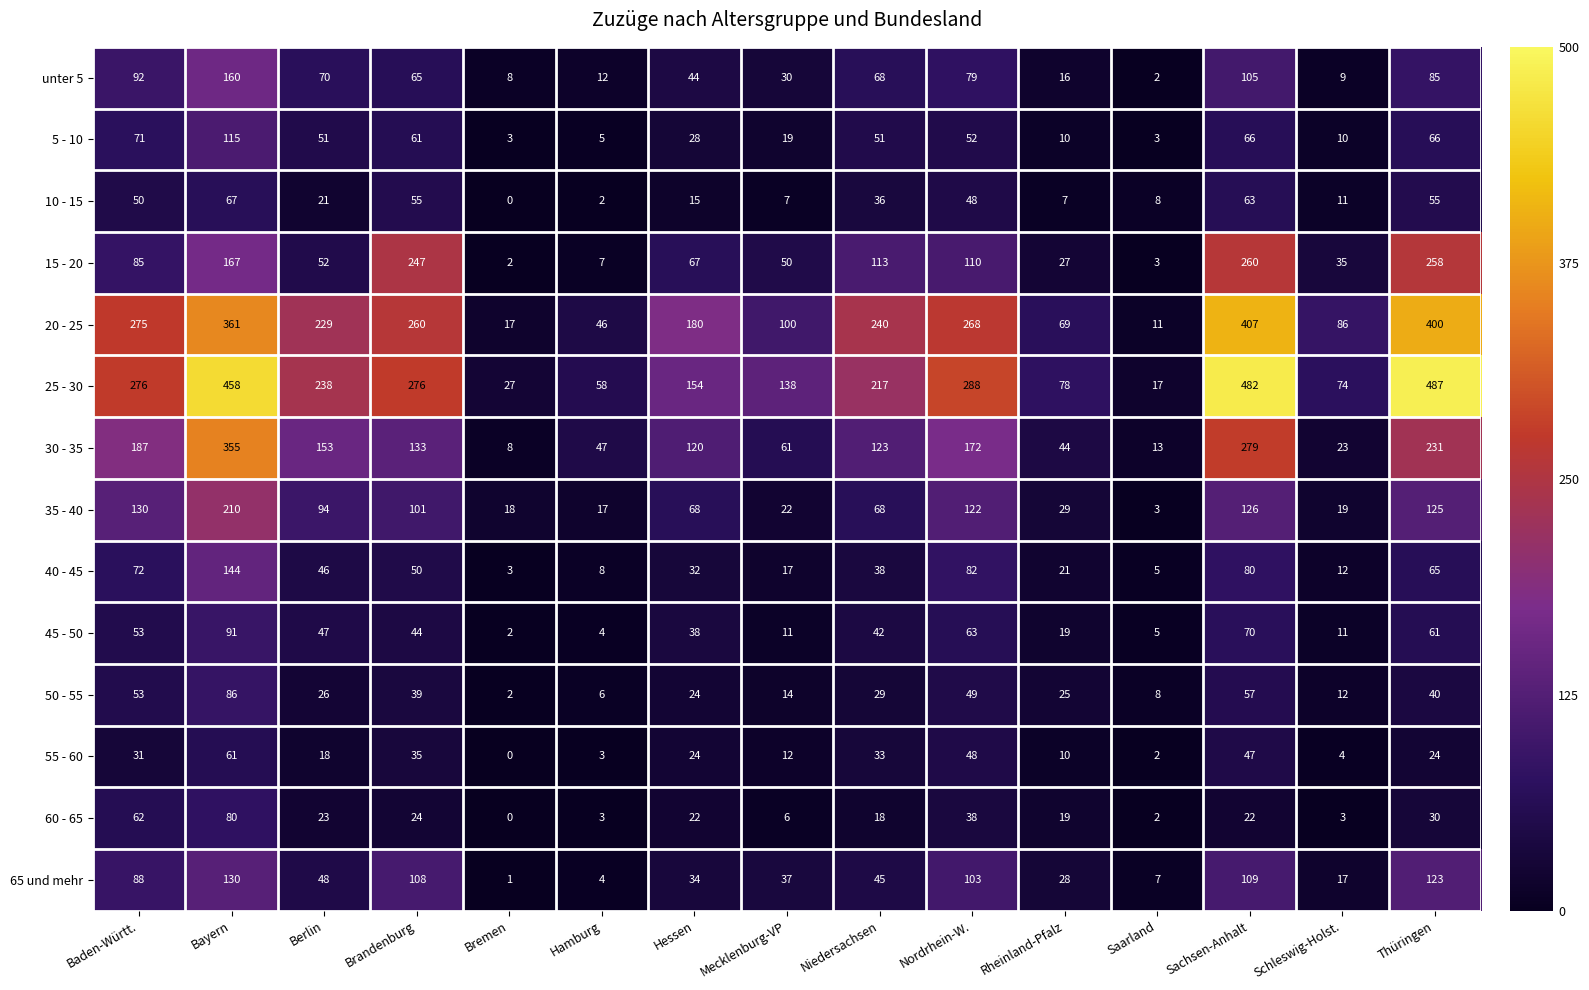

At Berlin, list the series in order from smallest to largest.

55 - 60, 10 - 15, 60 - 65, 50 - 55, 40 - 45, 45 - 50, 65 und mehr, 5 - 10, 15 - 20, unter 5, 35 - 40, 30 - 35, 20 - 25, 25 - 30